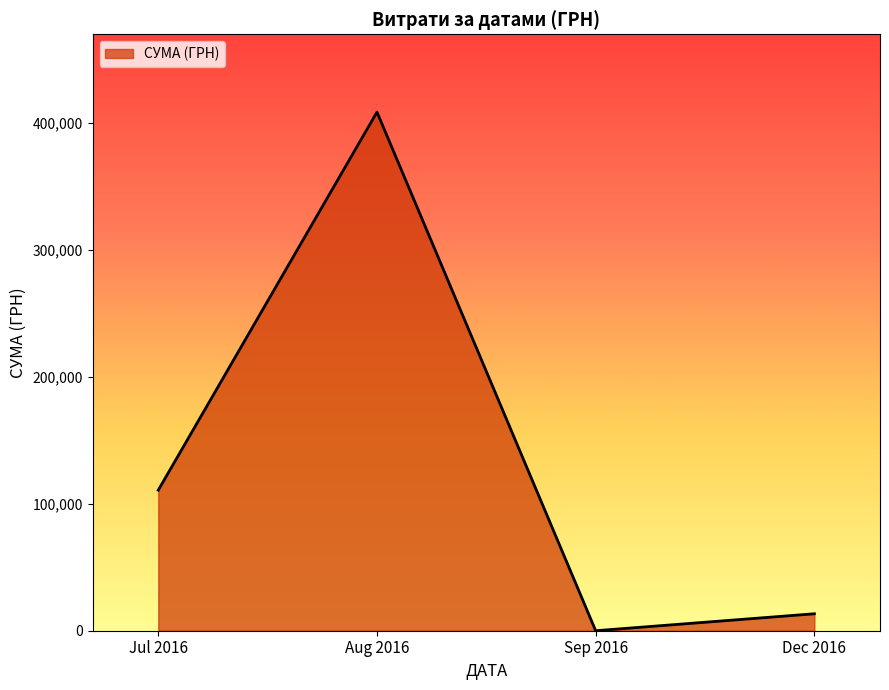

Is it true that the value at Sep 2016 is 0.0?

True